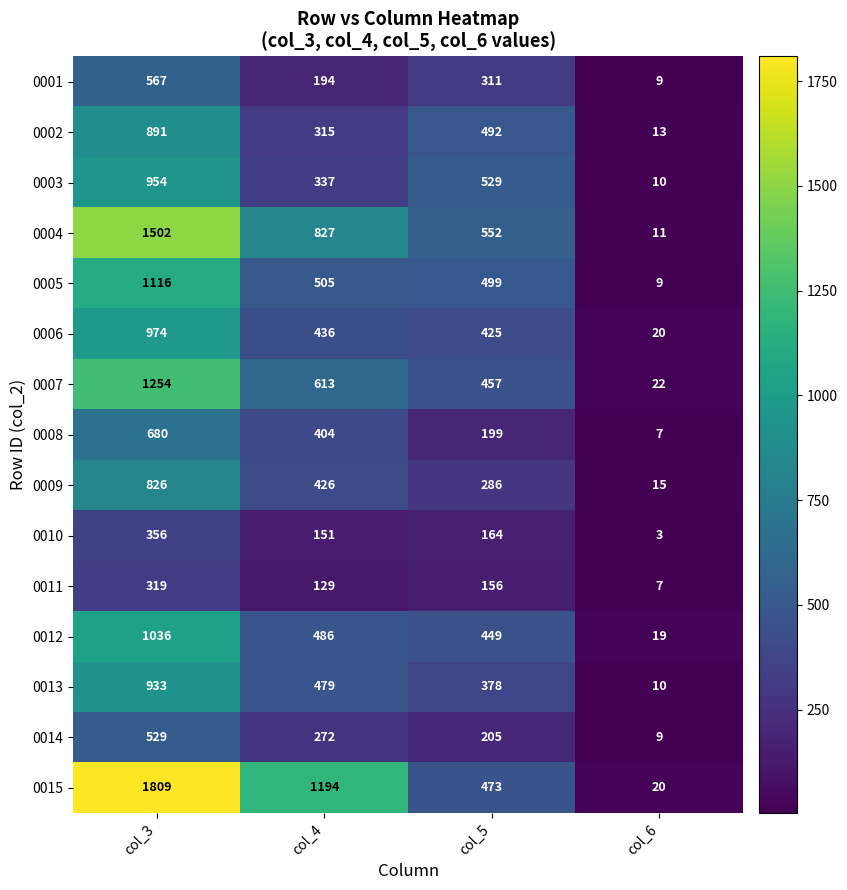

At which category is the sum across all series the highest?

col_3